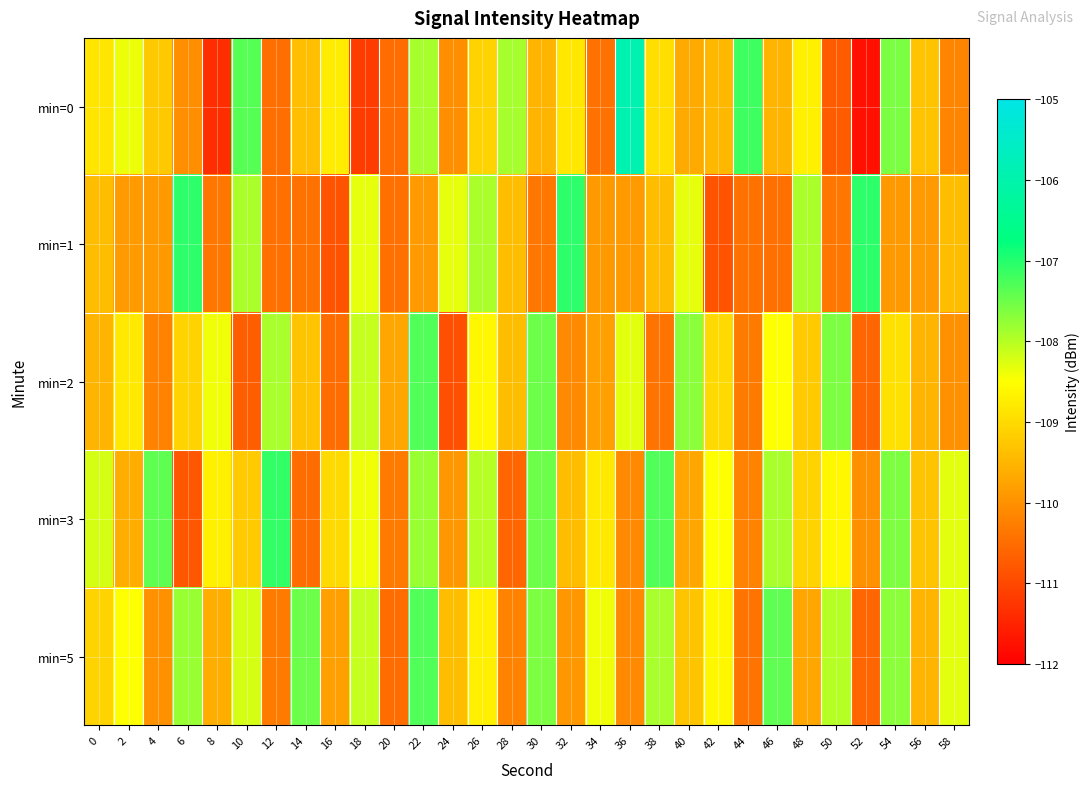

Between 26 and 54, which series saw the biggest shift?

min=1